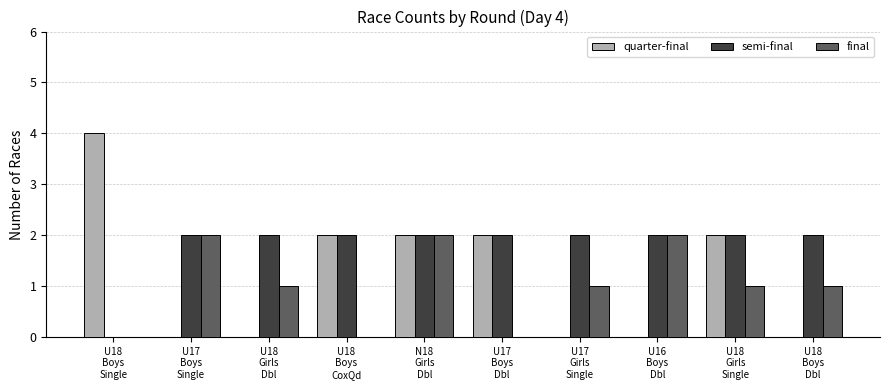

At which category is the sum across all series the highest?

N18
Girls
Dbl